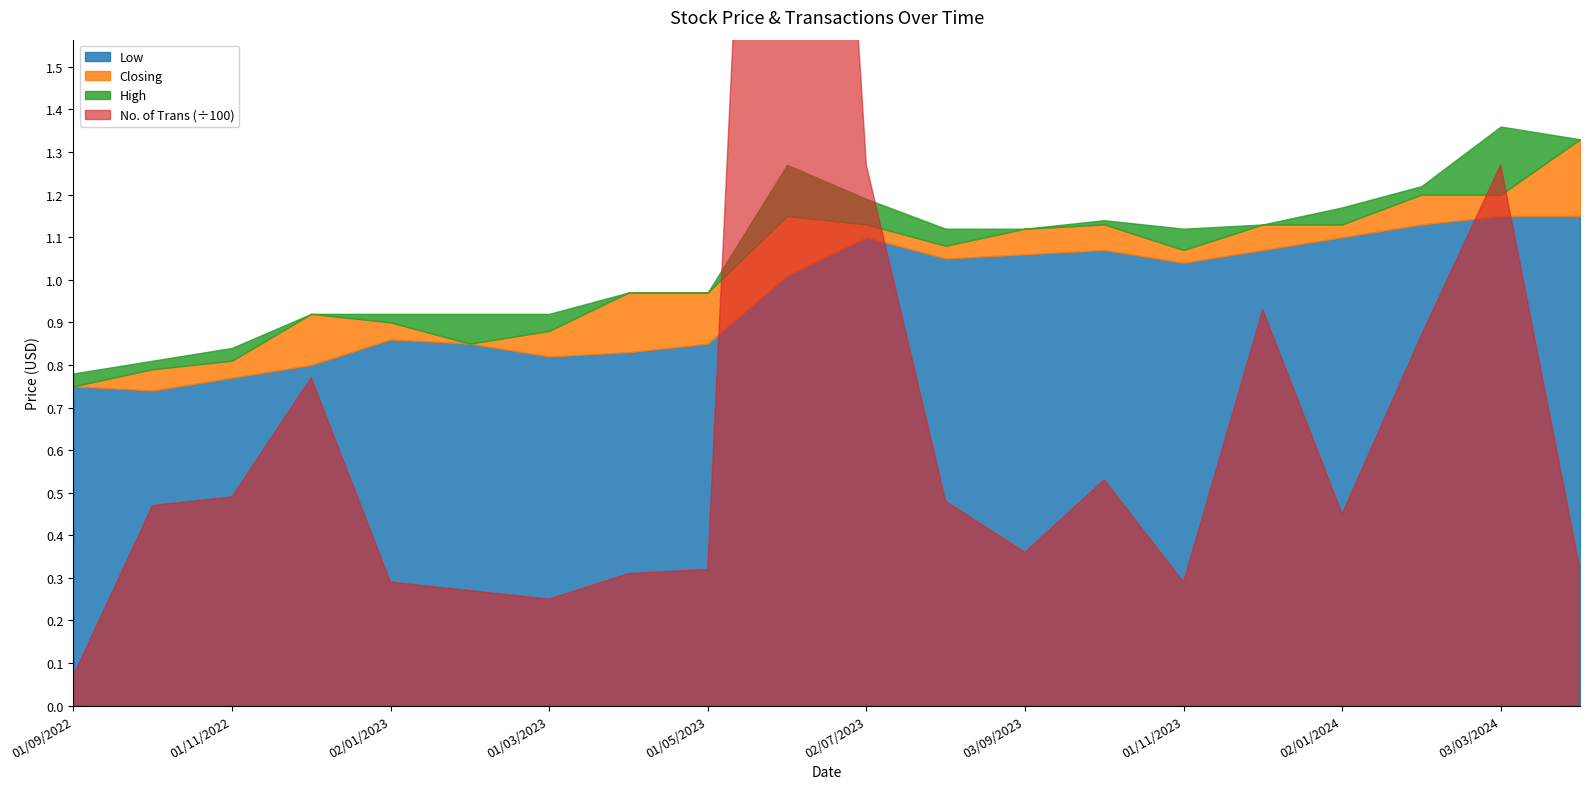

How many data points does each series have?

20